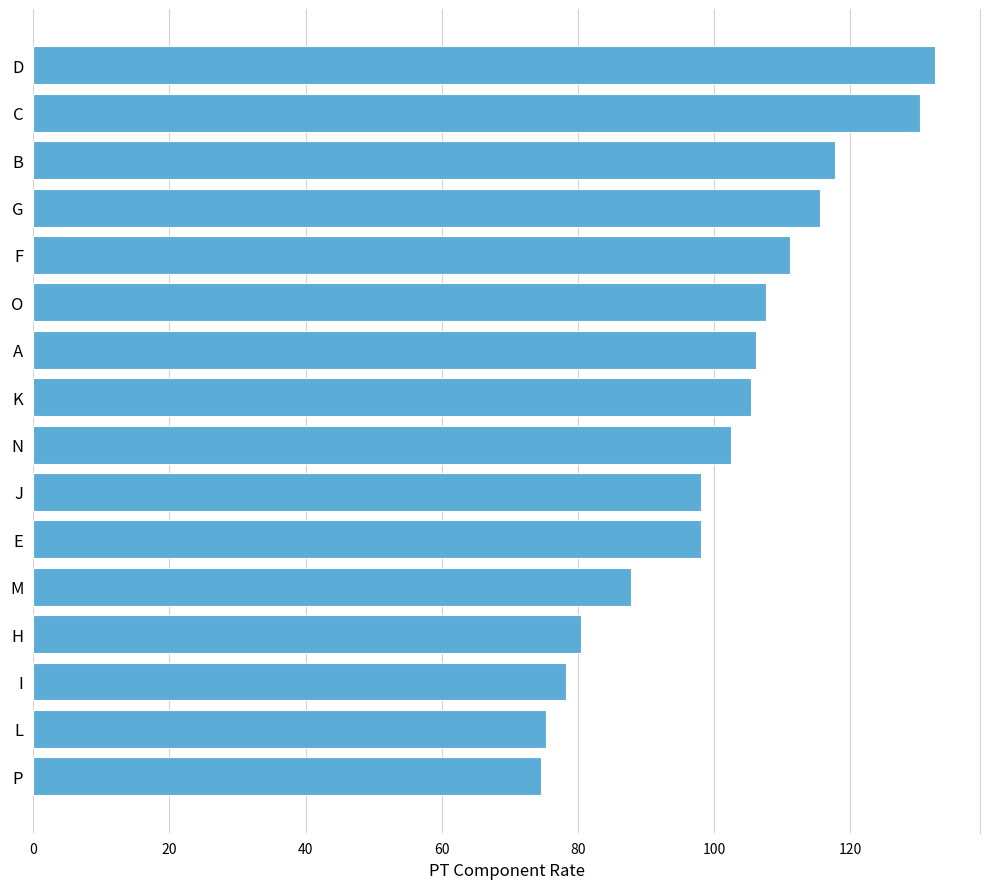

Are the bars horizontal?

Yes